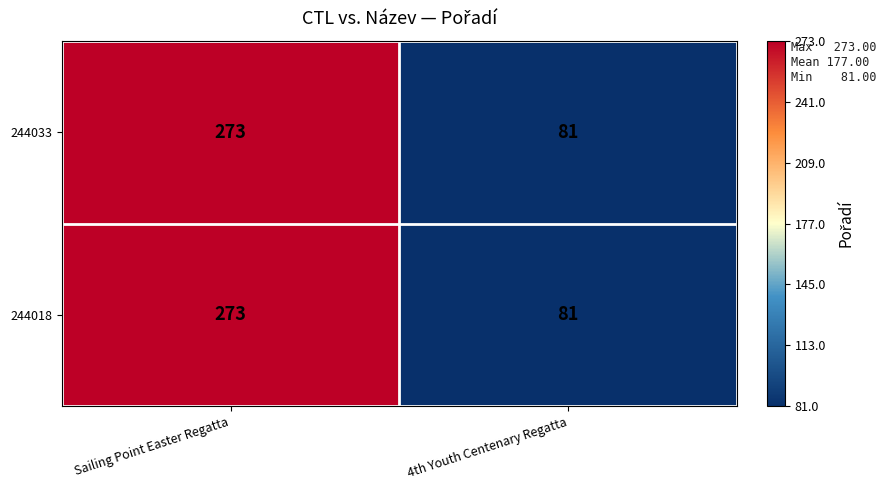

Which category has the highest value across all series?

Sailing Point Easter Regatta